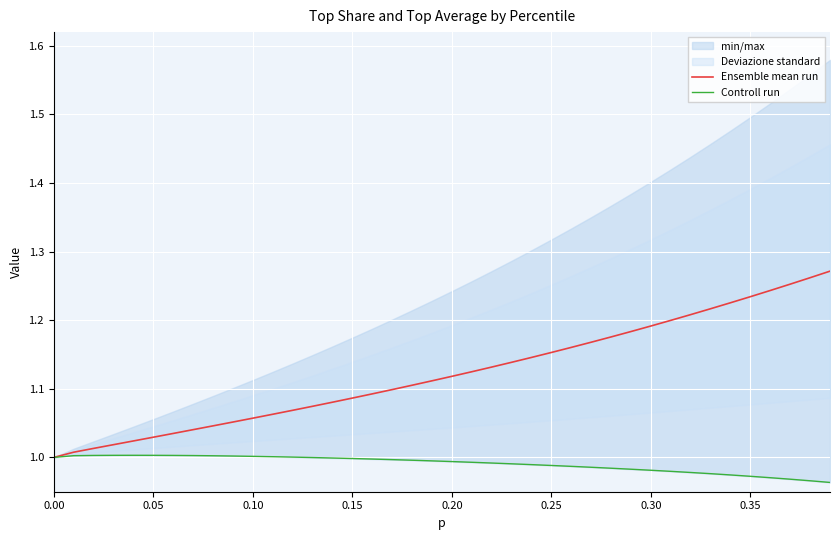

Which series has the largest range (max minus min)?

Ensemble mean run